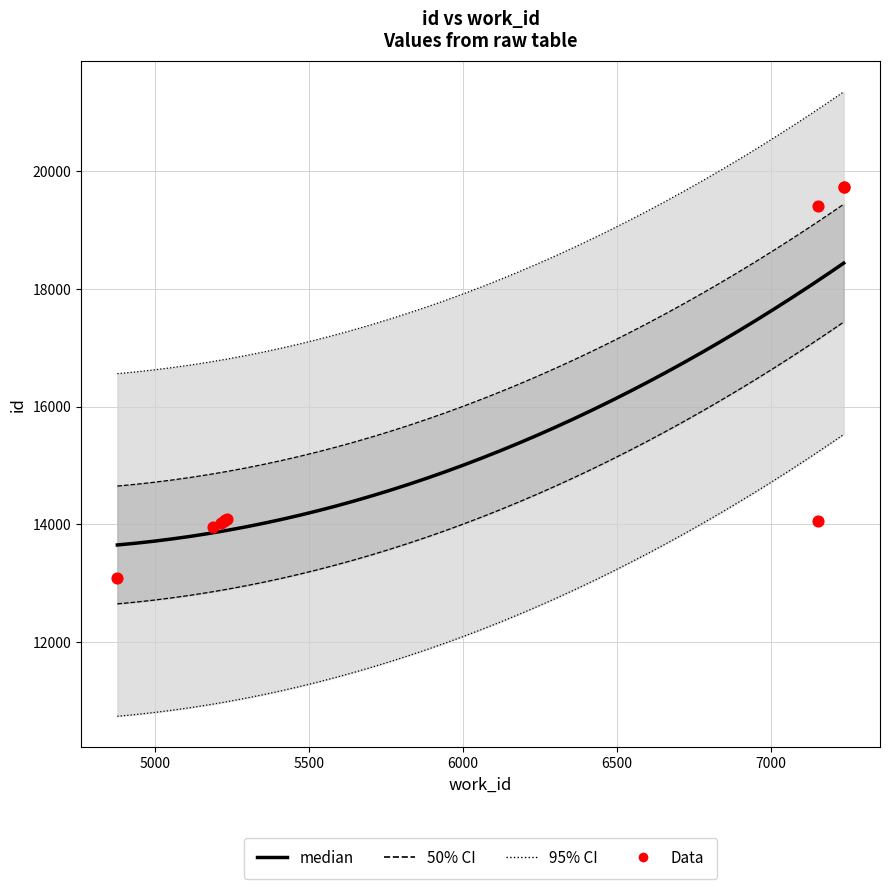

What is the change in value from 7151 to 7235?

+325